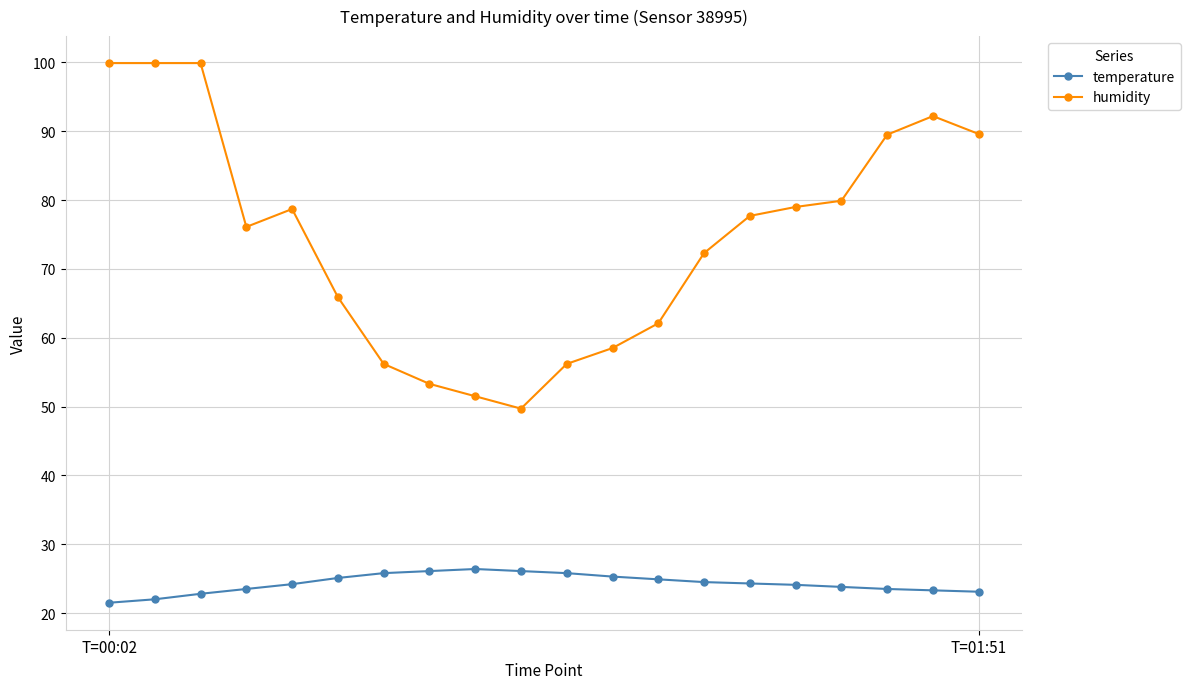

Which series has the widest spread of values?

humidity